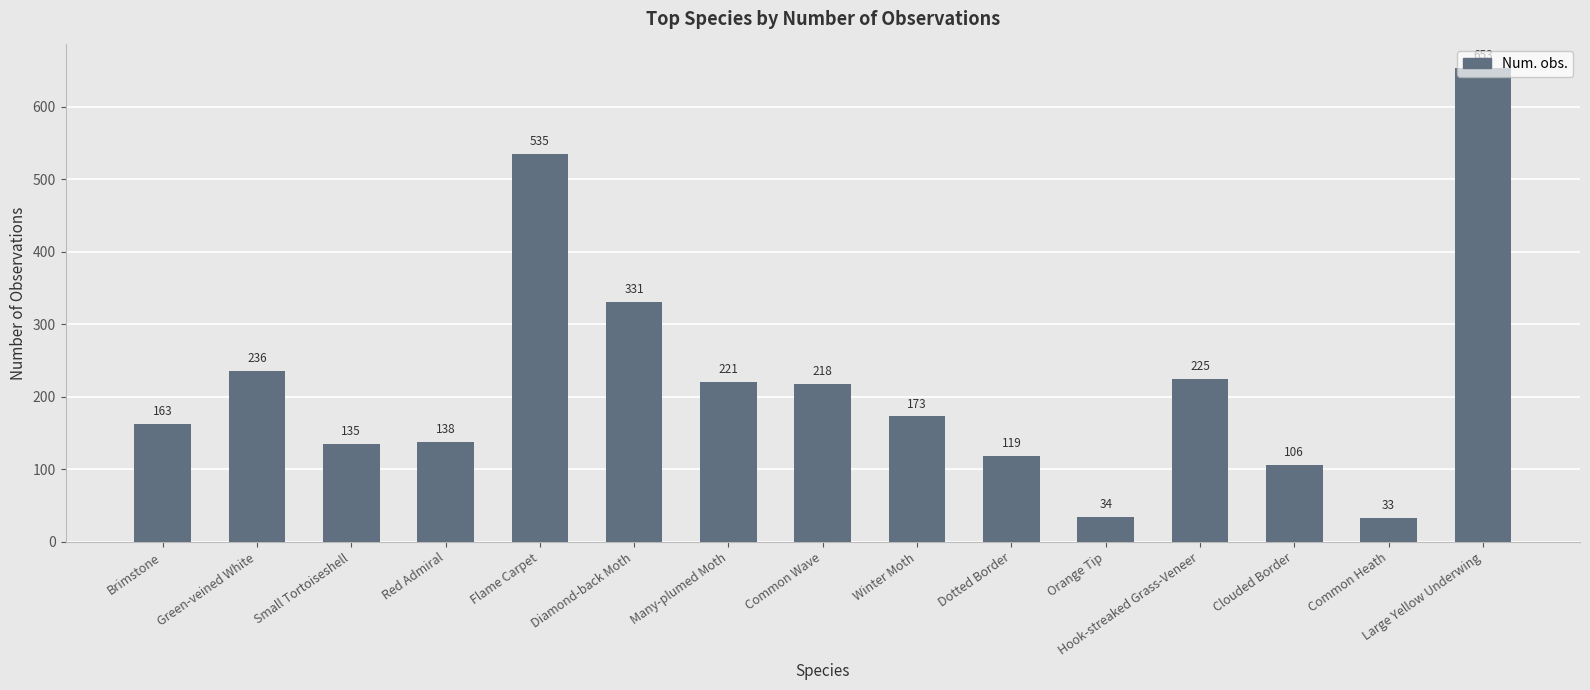

Are the bars grouped side by side (vs. stacked)?

No